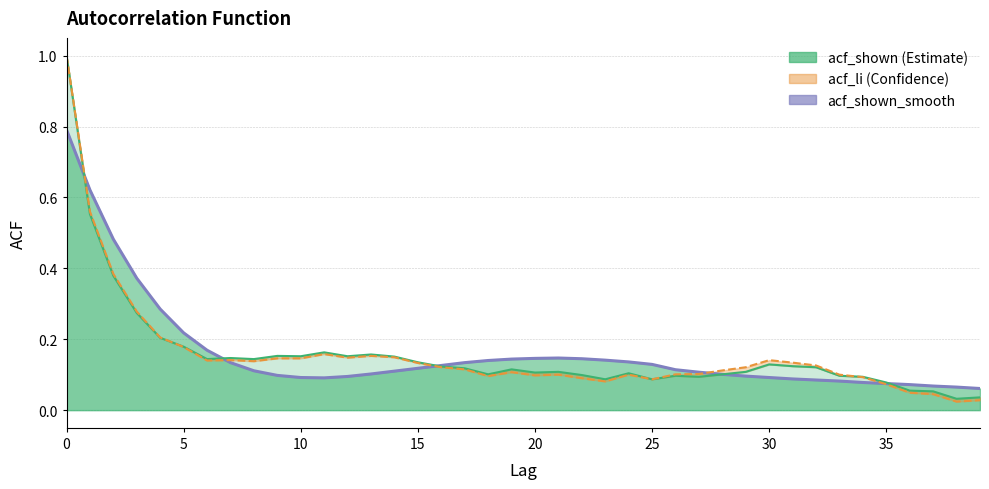

What is the sum of all acf_li values?

6.3